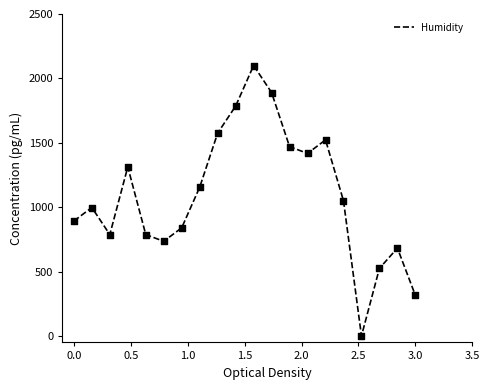

What is the maximum value shown in the chart?

2100.0